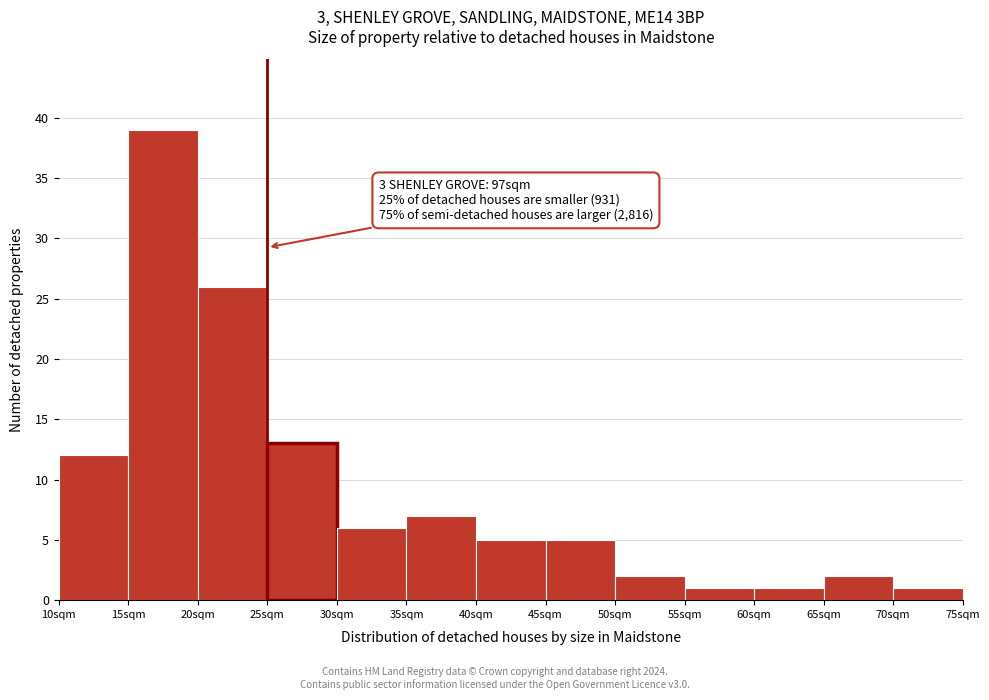

Over which range of the x-axis is the bar tallest?

15 to 20